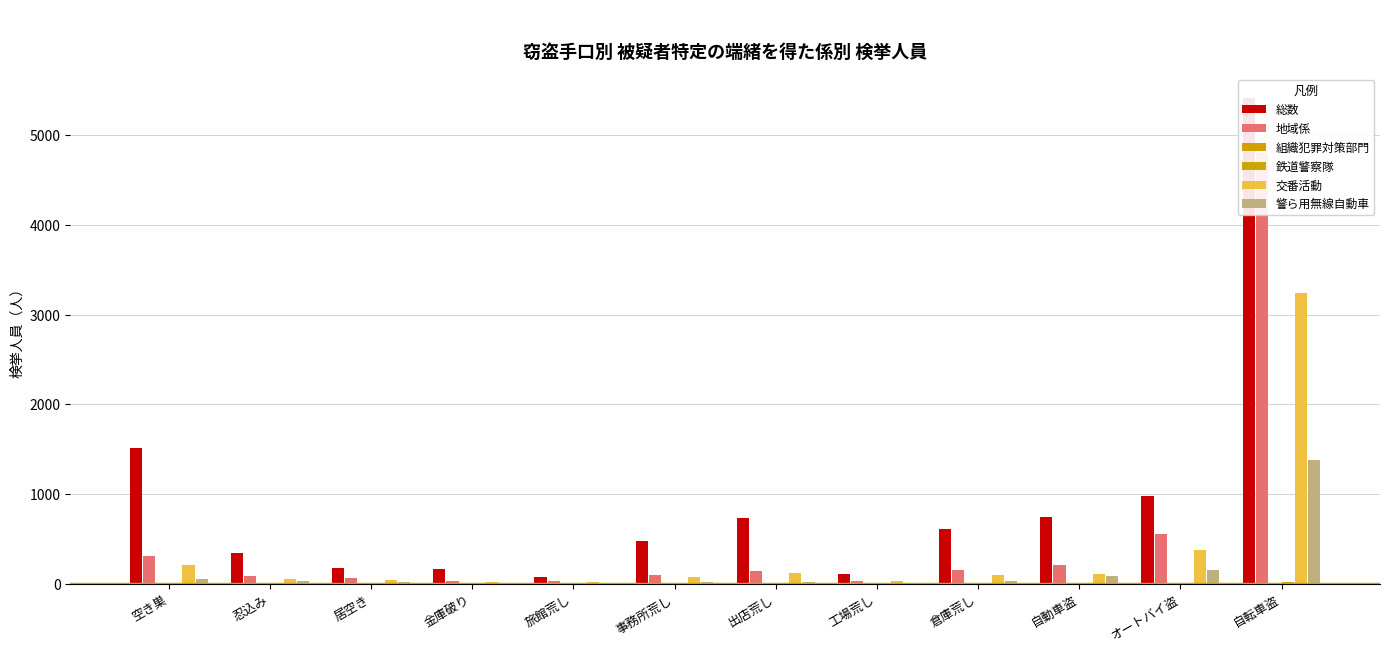

What position from the right is 工場荒し?

5